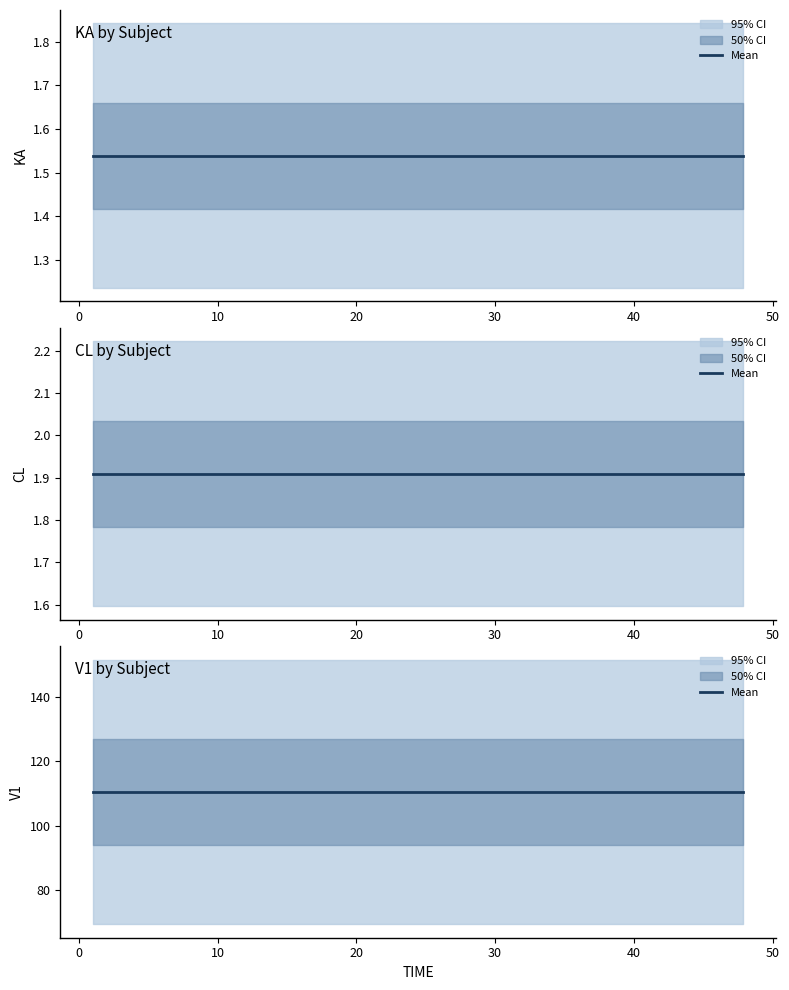

Which series has the widest spread of values?

V1